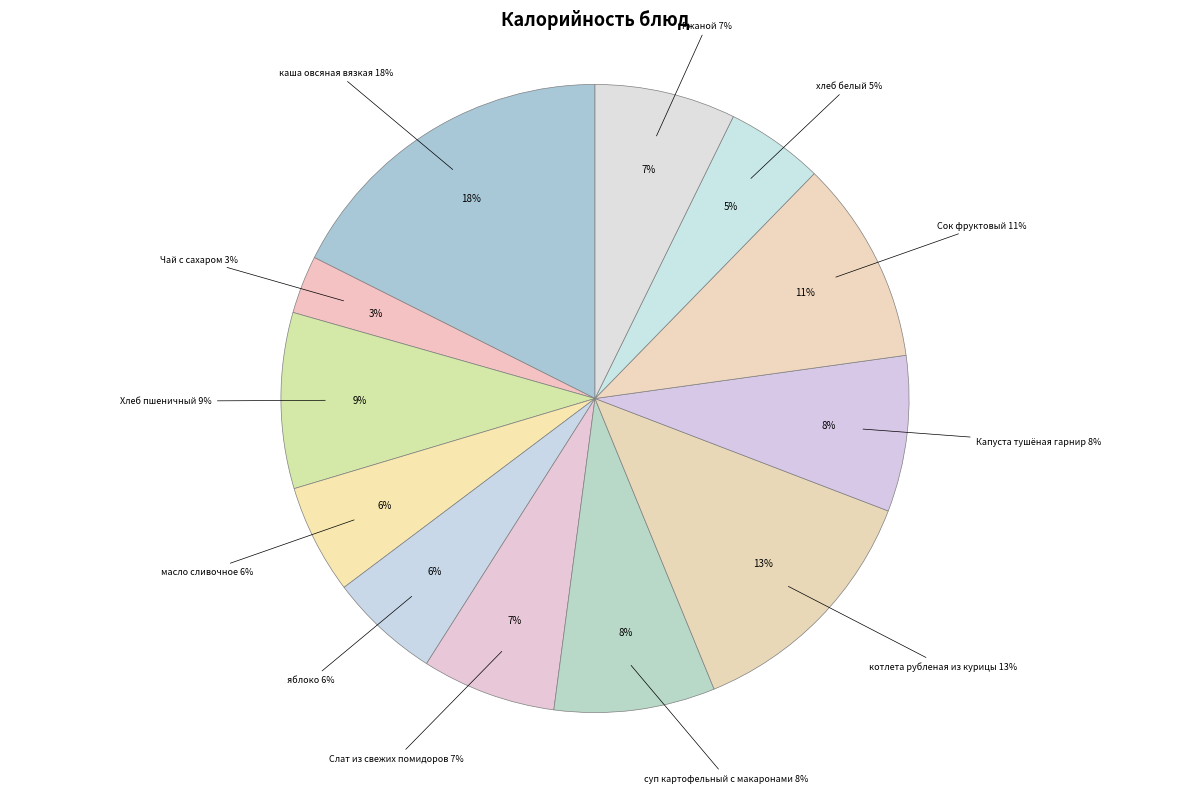

Which slice is the smallest?

Чай с сахаром